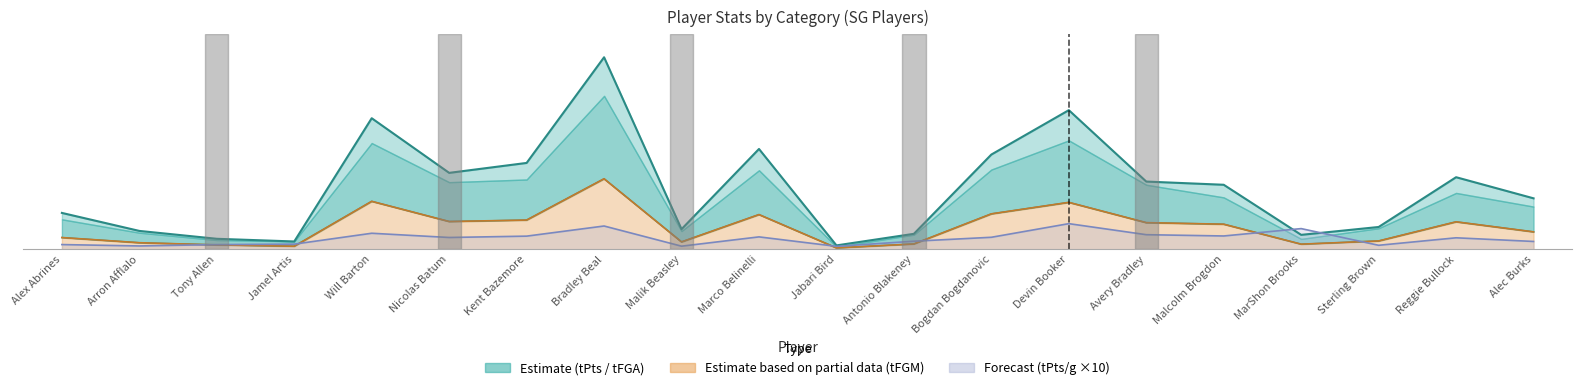

Where is tFGA nearest to the value 349?

Bogdan Bogdanovic